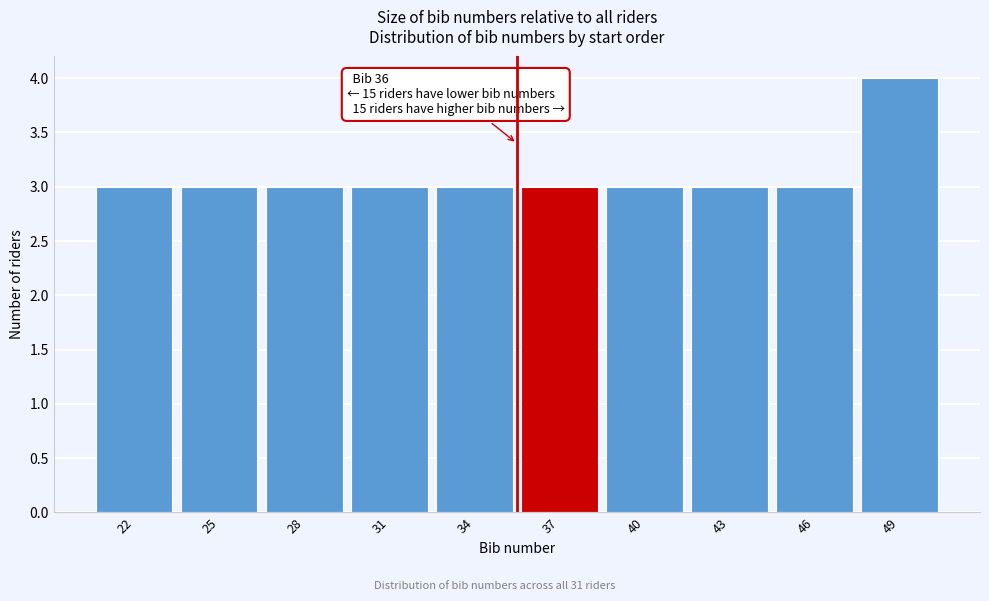

Reading left to right, what are all the values shown in this chart?

22=3	25=3	28=3	31=3	34=3	37=3	40=3	43=3	46=3	49=4